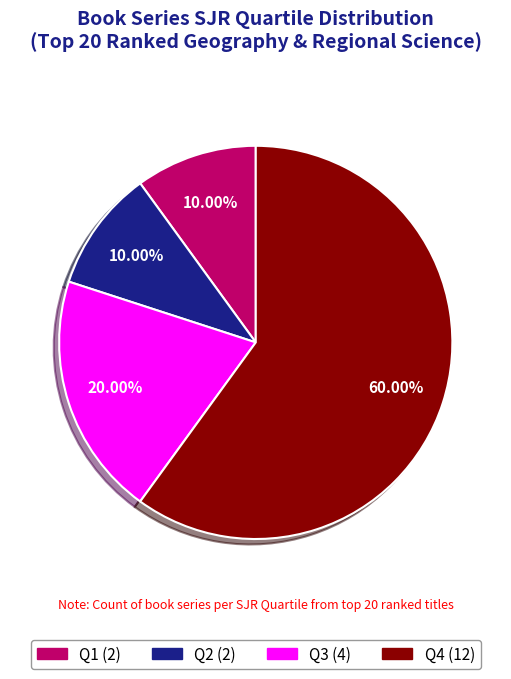

Which has a higher value, Q1 or Q4?

Q4